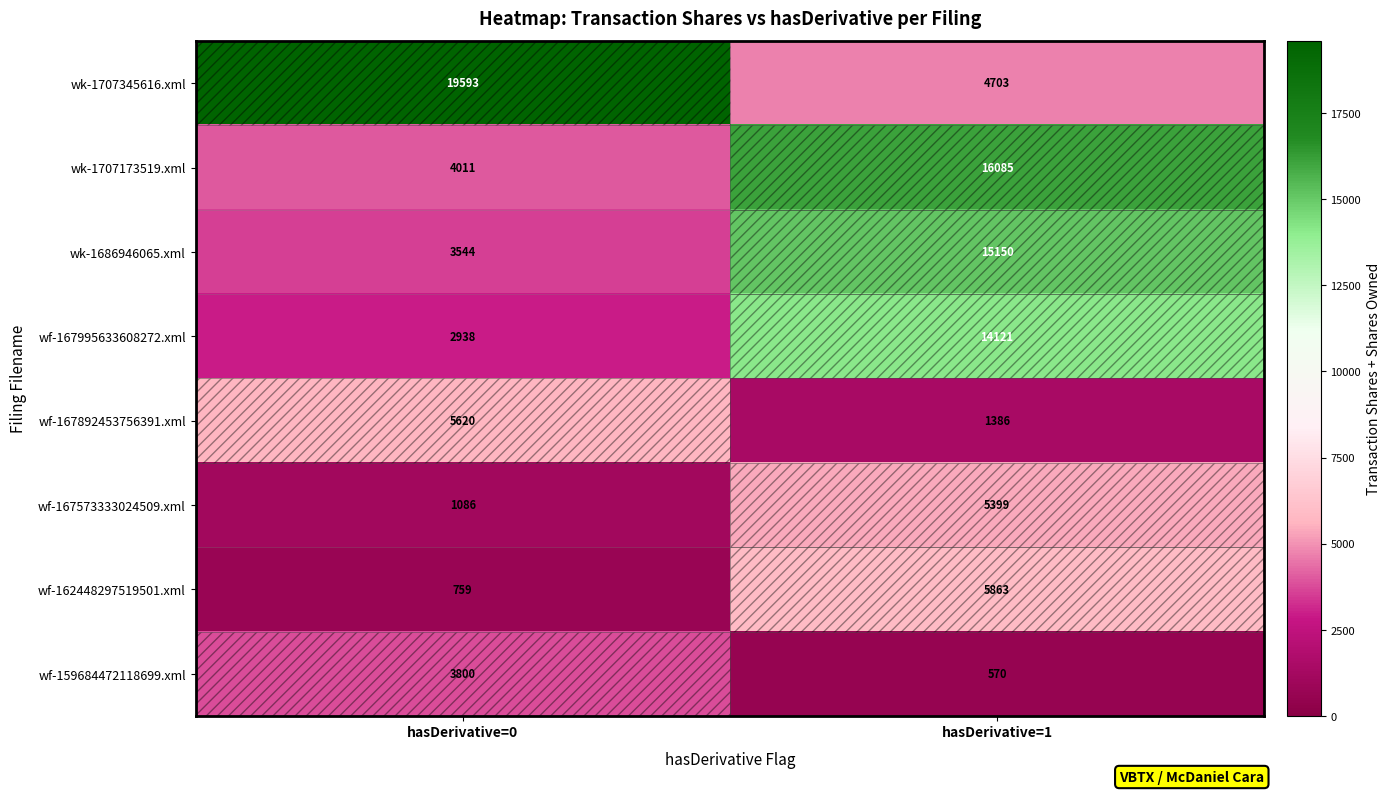

Where is wk-1707173519.xml nearest to the value 10048?

hasDerivative=0